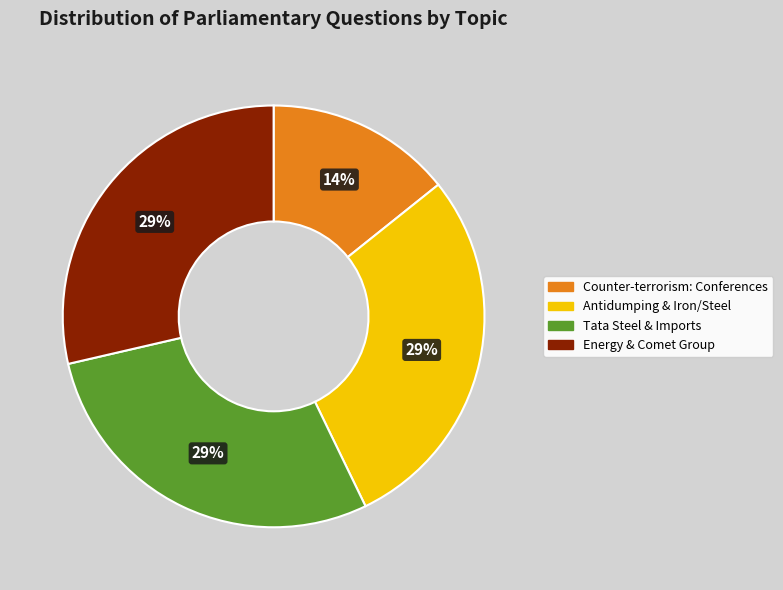

How many segments does this pie chart have?

4